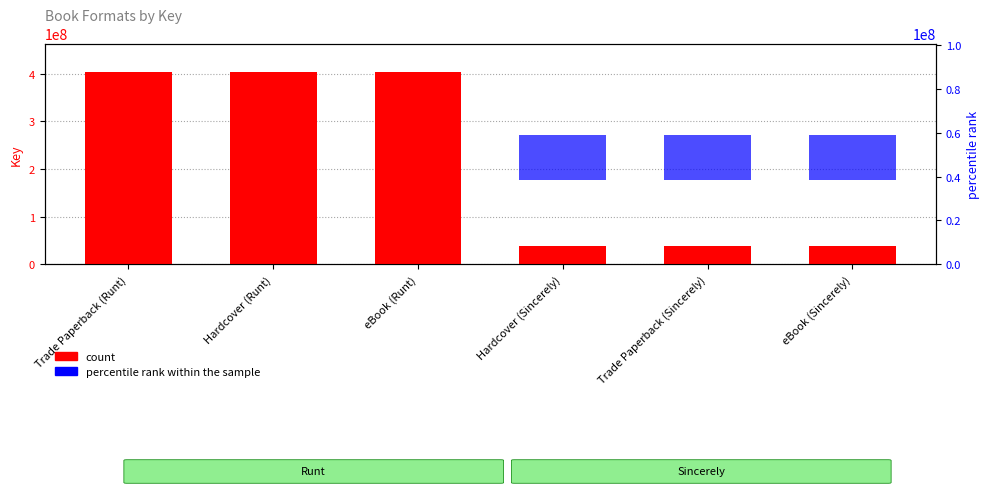

What is the maximum value for count?

403270354.0